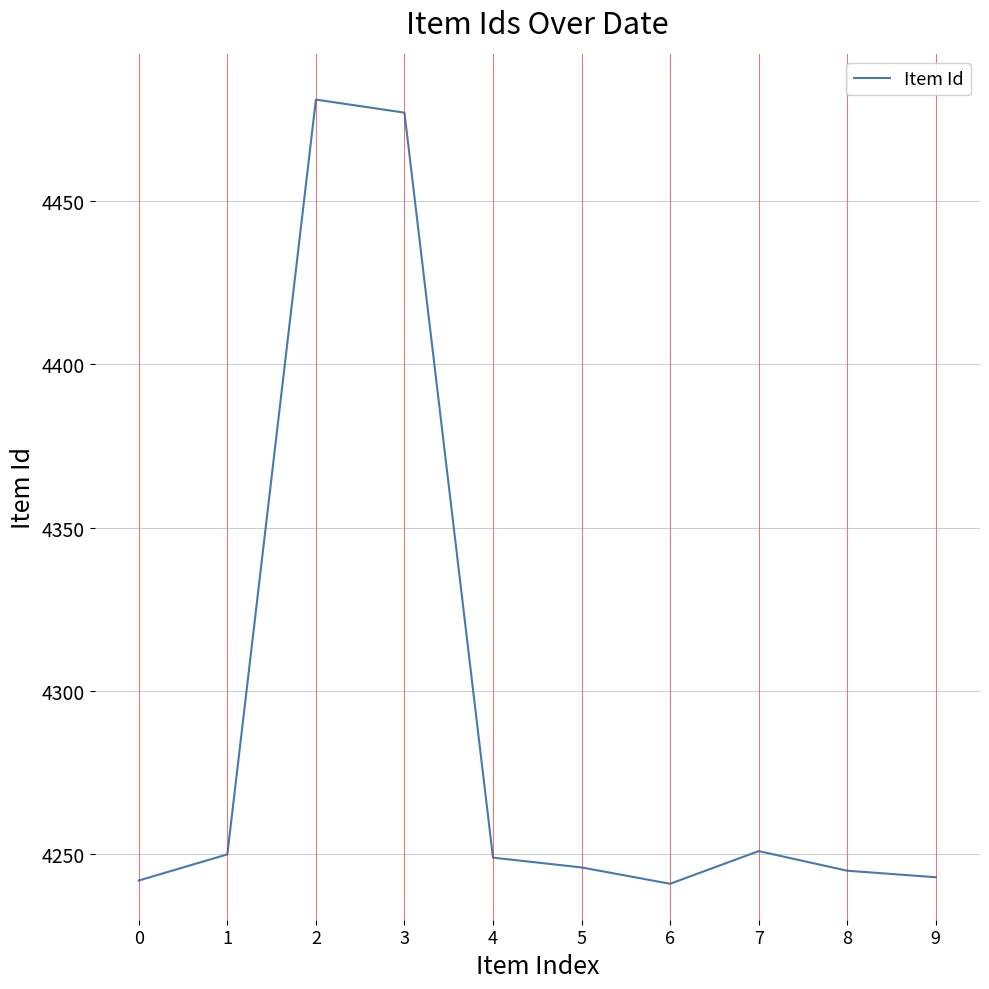

True or false: the data has more than 2 interior local peaks.

False